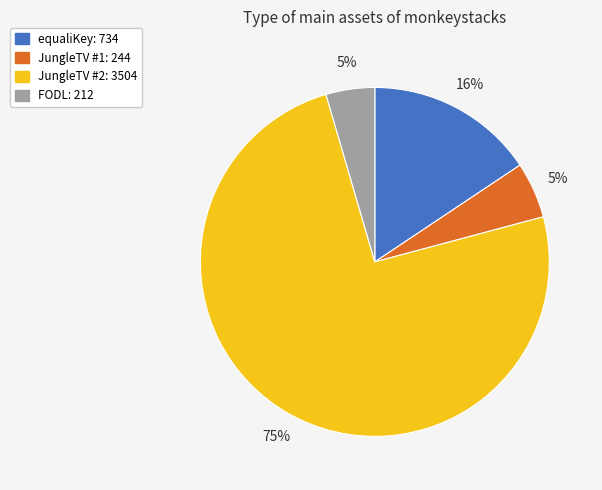

To the nearest percent, what is the average slice percentage?

25%